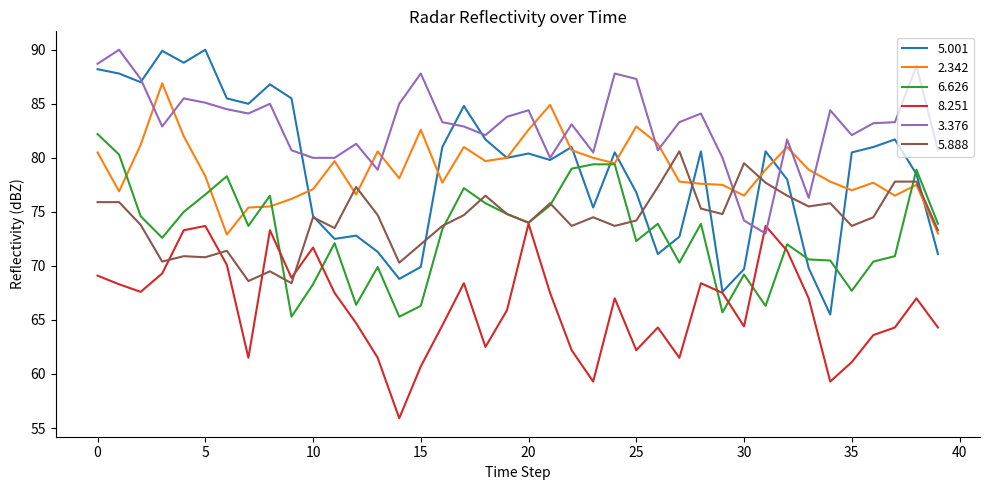

How many series are shown in this chart?

6